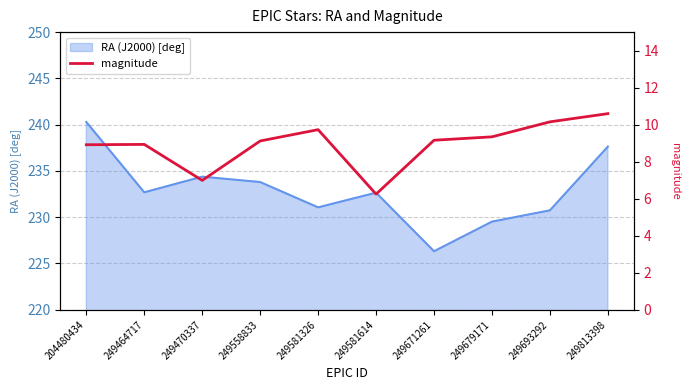

Does the chart display data point markers on the line(s)?

No